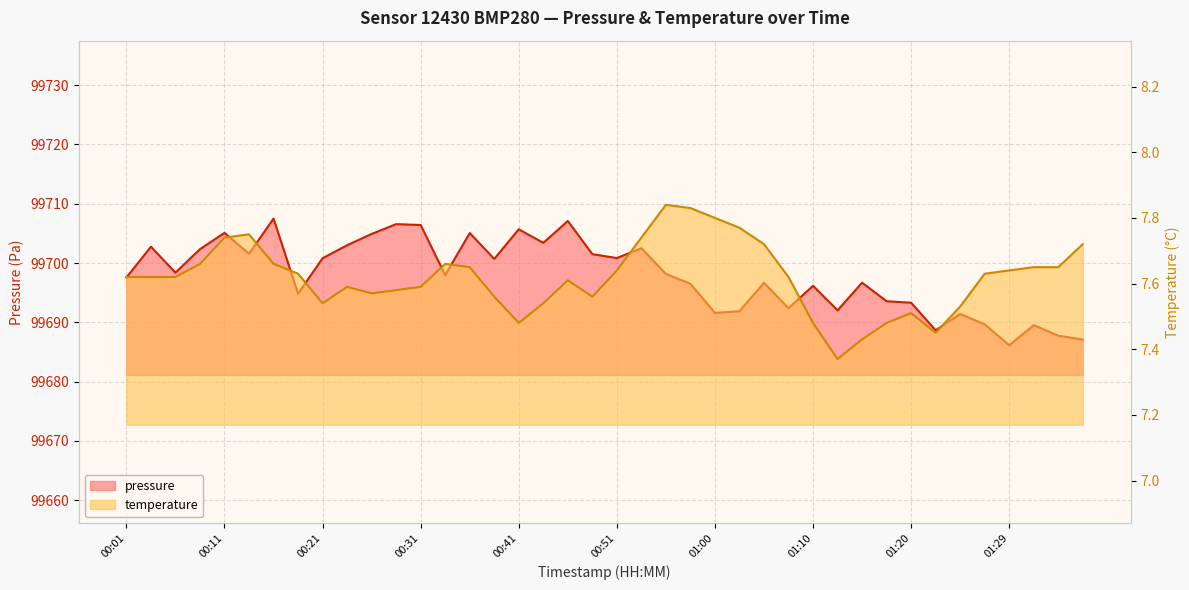

What is the smallest value displayed?

7.4